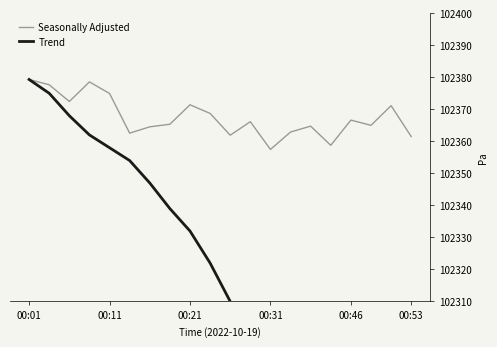

Is this an area chart (filled region under the line)?

No